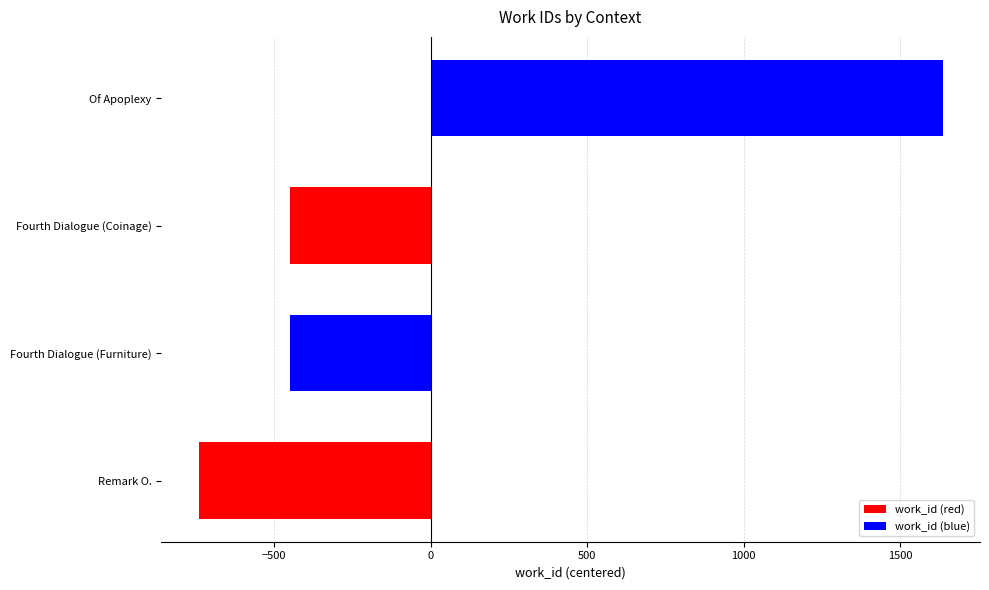

How many positive values are there?

1